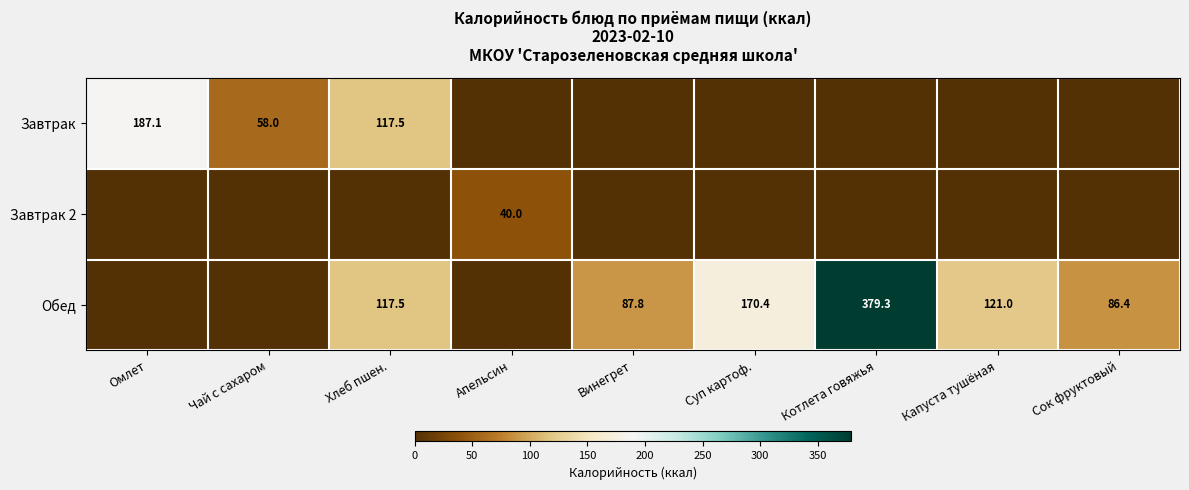

Is it true that Завтрак 2 equals 58.7 at Апельсин?

False